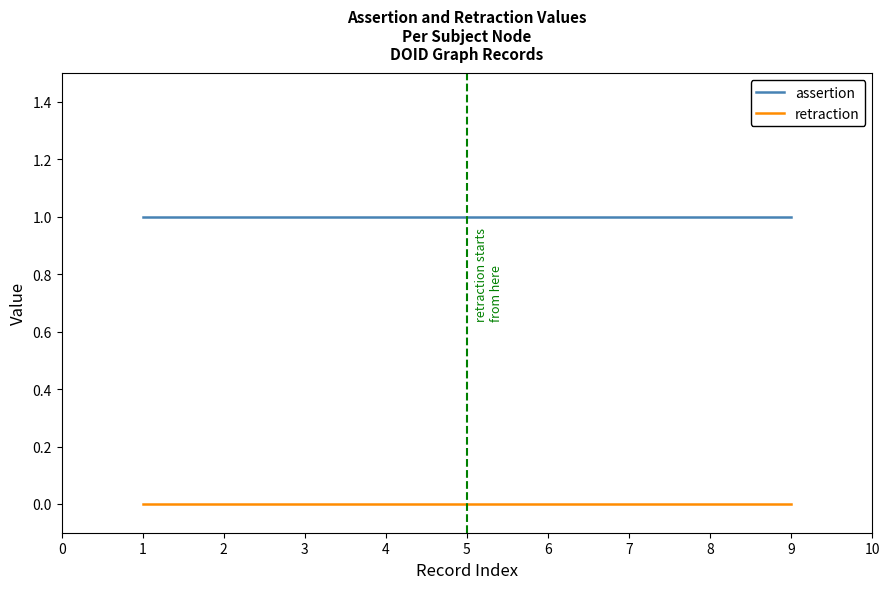

Which series has the largest total across all categories?

assertion